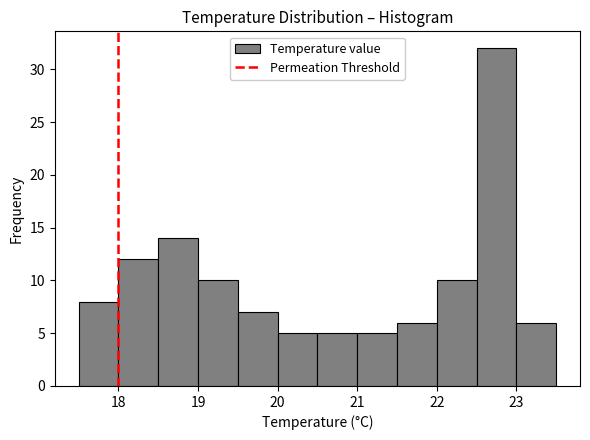

Reading left to right, list every bar in this chart as the range it spans on the x-axis followed by its height. The values are not printed on the chart, so give them approximately, as read against the axis.

17.5 to 18.0: 8
18.0 to 18.5: 12
18.5 to 19.0: 14
19.0 to 19.5: 10
19.5 to 20.0: 7
20.0 to 20.5: 5
20.5 to 21.0: 5
21.0 to 21.5: 5
21.5 to 22.0: 6
22.0 to 22.5: 10
22.5 to 23.0: 32
23.0 to 23.5: 6